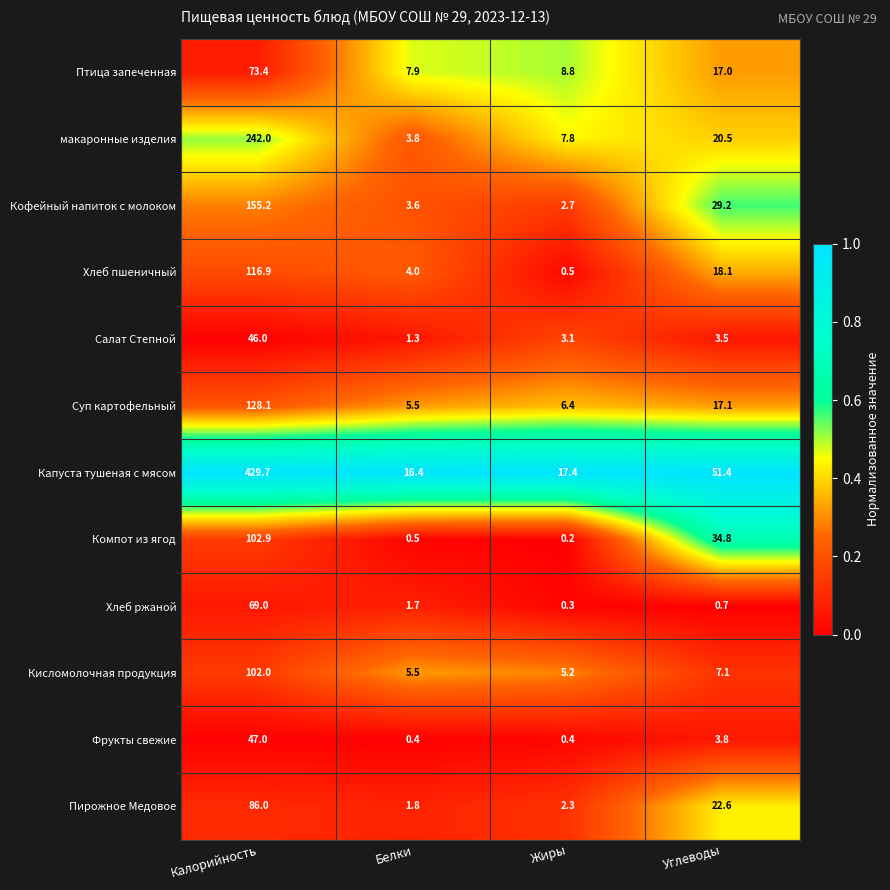

What is the difference between the second highest and second lowest values in the Пирожное Медовое series?

20.3